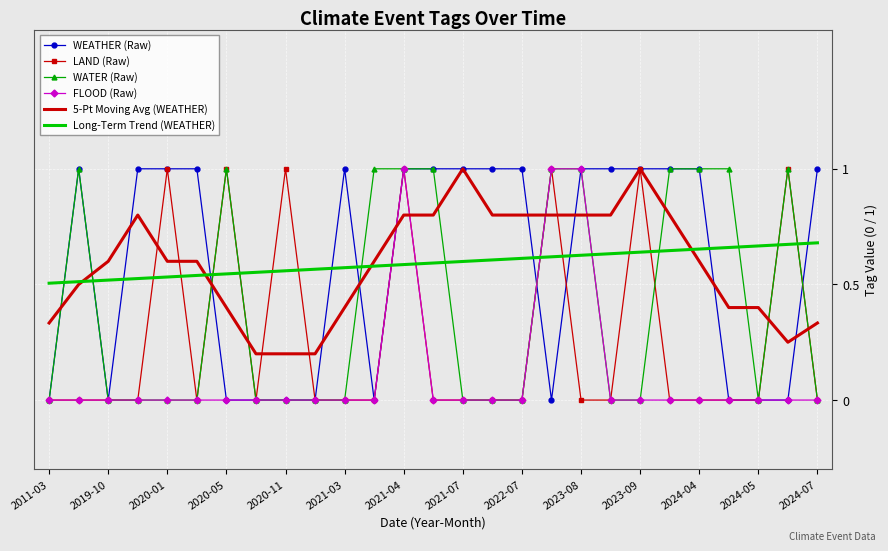

At how many categories does at least one series exceed 0?

27